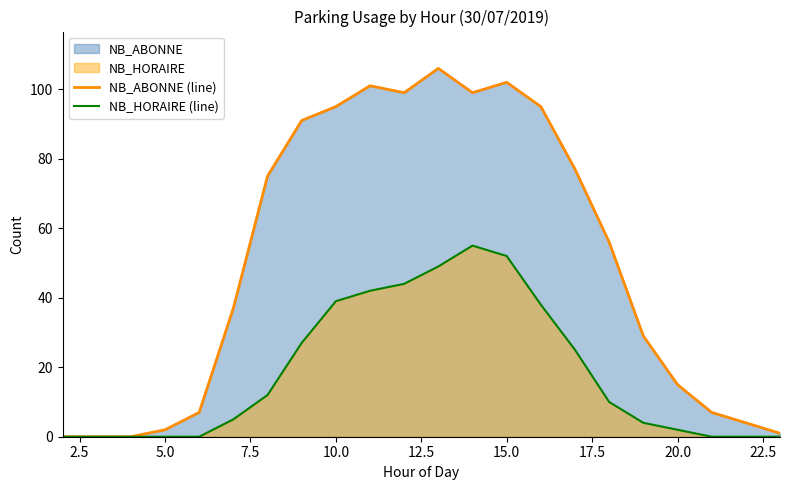

True or false: NB_HORAIRE (line) and NB_ABONNE (line) cross at least once.

False